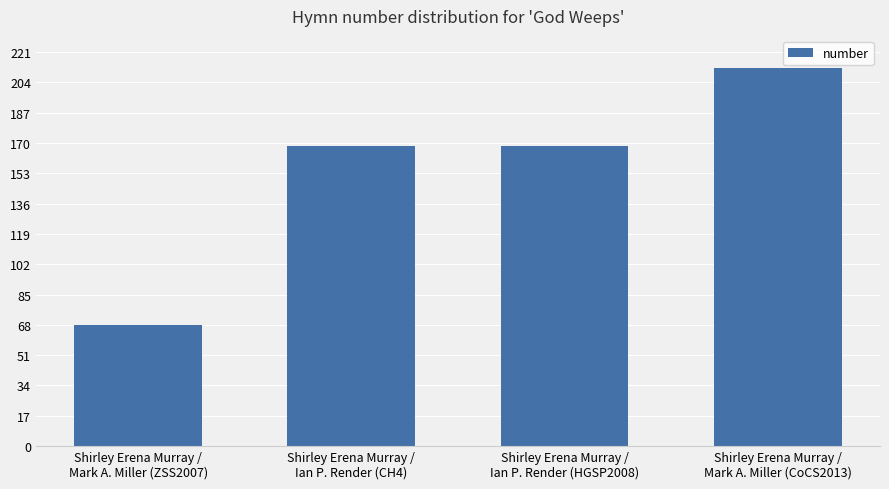

Does the chart contain stacked bars?

No